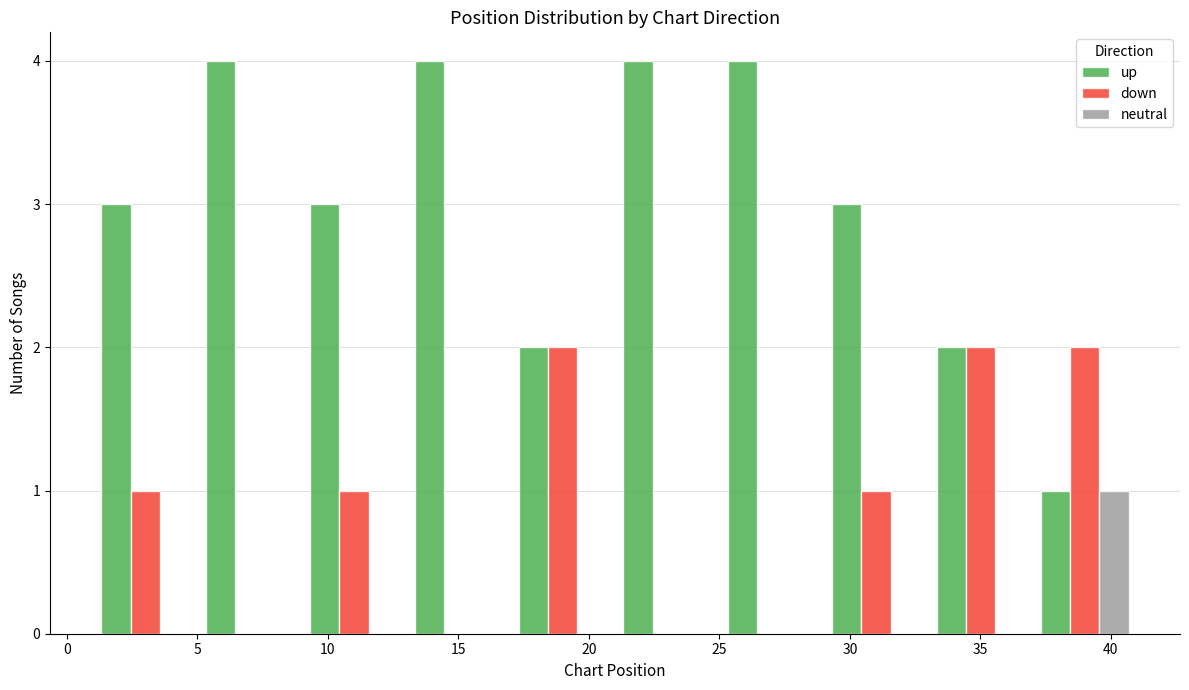

What is the height of the down bar covering 29 to 33 on the x-axis? The values are not printed on the chart, so give them approximately, as read against the axis.

1